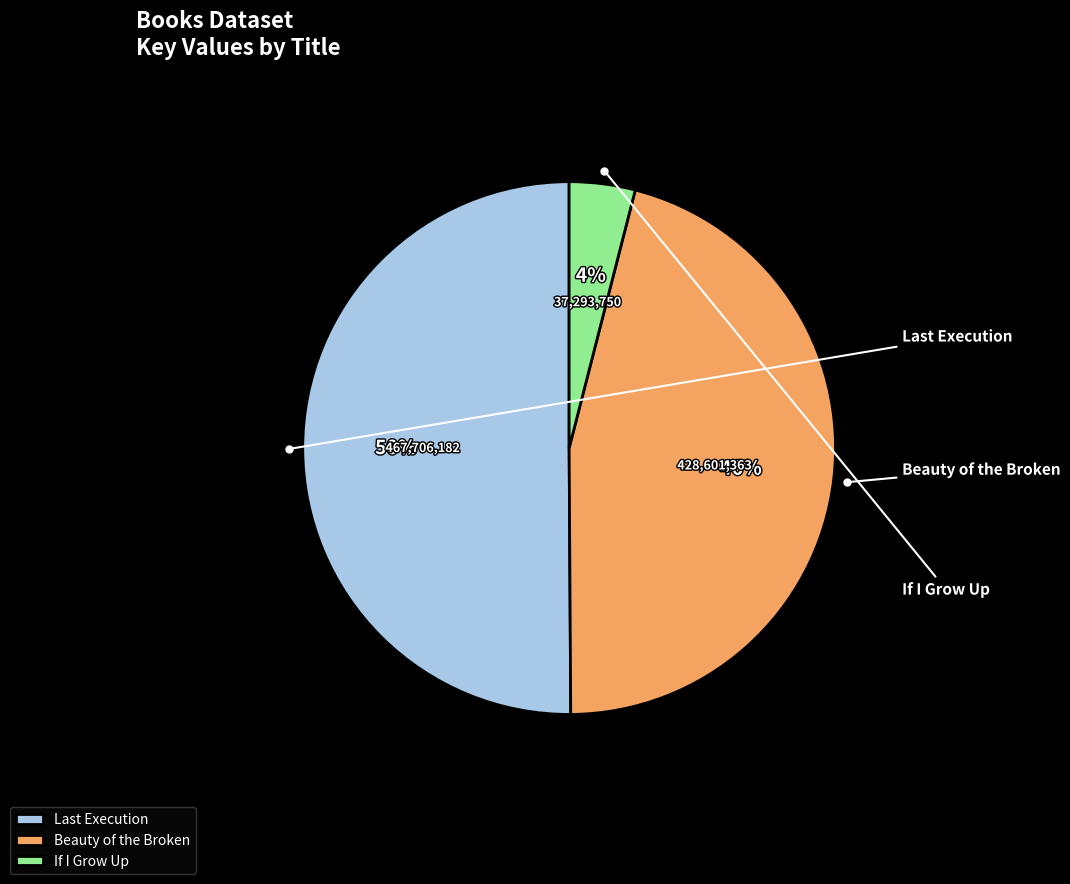

Which has a higher value, Beauty of the Broken or If I Grow Up?

Beauty of the Broken